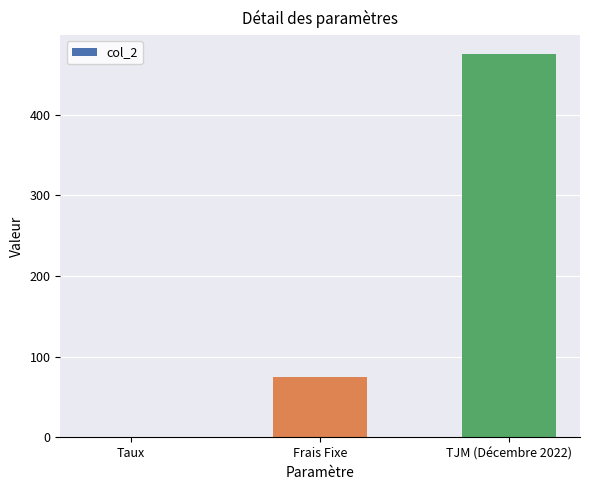

True or false: the data shows 0.1 at Taux.

True